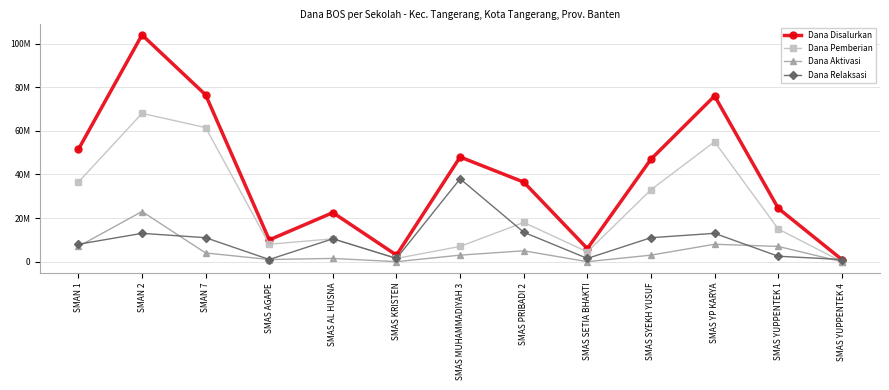

The Dana Relaksasi series shows 23022359 at SMAS YP KARYA. True or false?

False